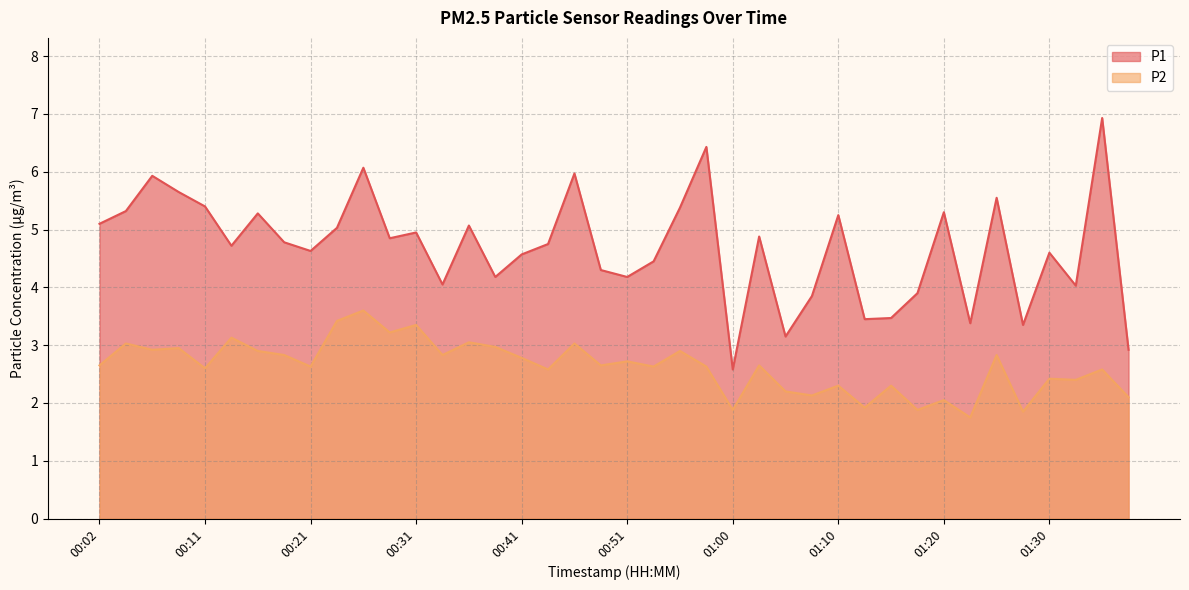

Which series changed the most between 00:24 and 01:30?

P2